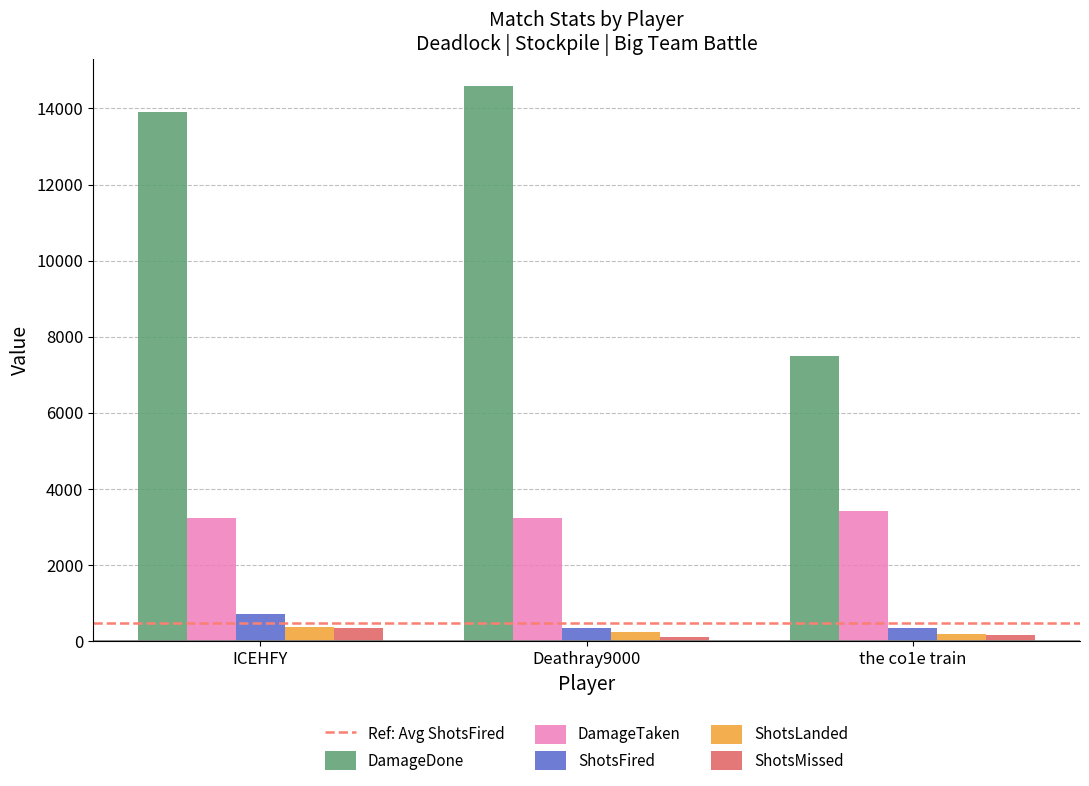

Which series has the largest total across all categories?

DamageDone